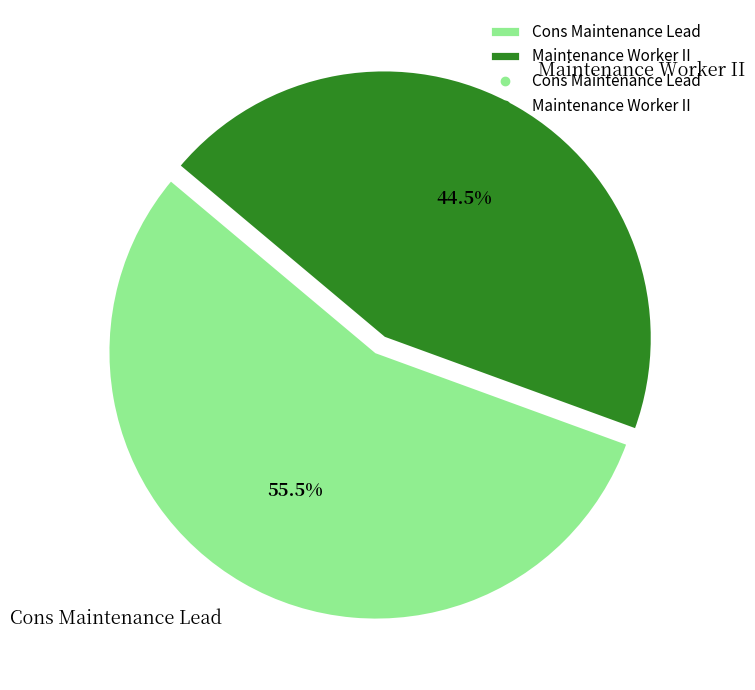

How many slices are in this pie chart?

2